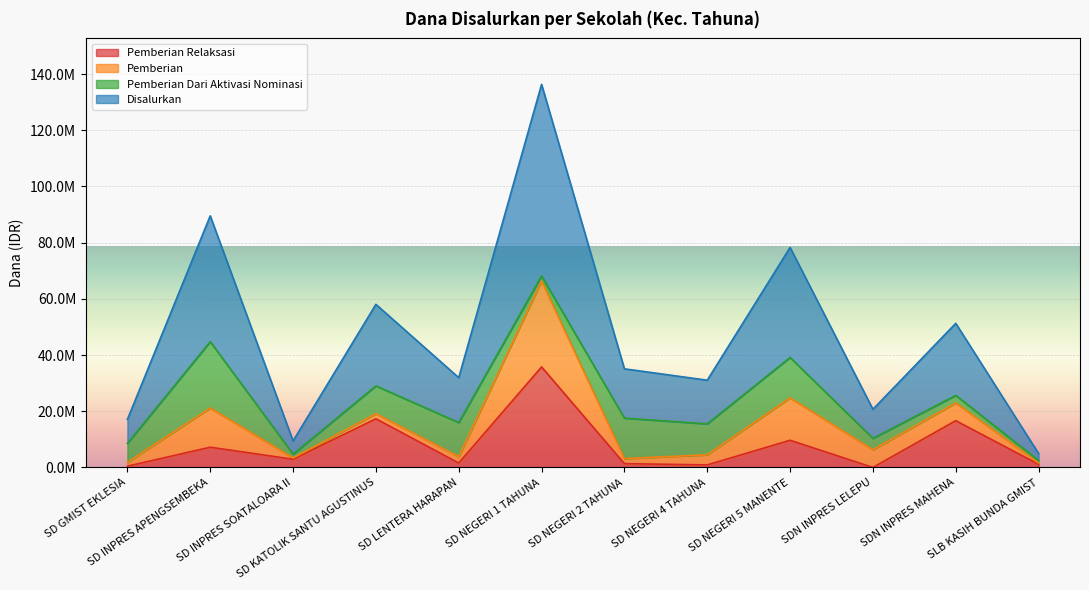

True or false: Pemberian Relaksasi and Disalurkan cross at least once.

False